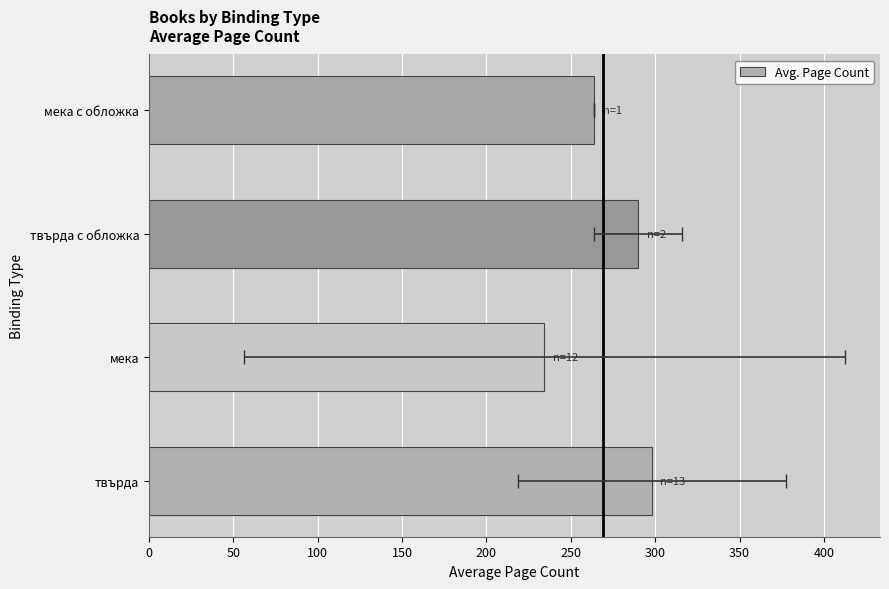

Reading left to right, what are all the values shown in this chart?

298.2	234.3	290.0	264.0